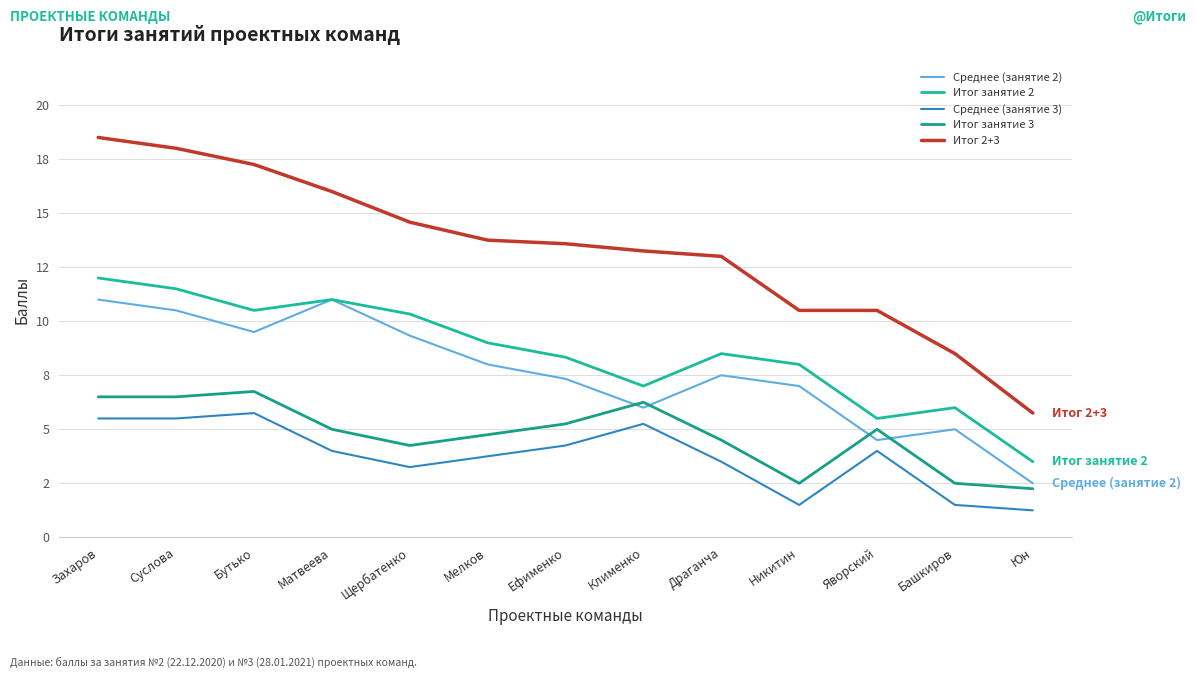

Is the value of Итог занятие 2 at Драганча greater than the value of Итог занятие 3 at Матвеева?

Yes